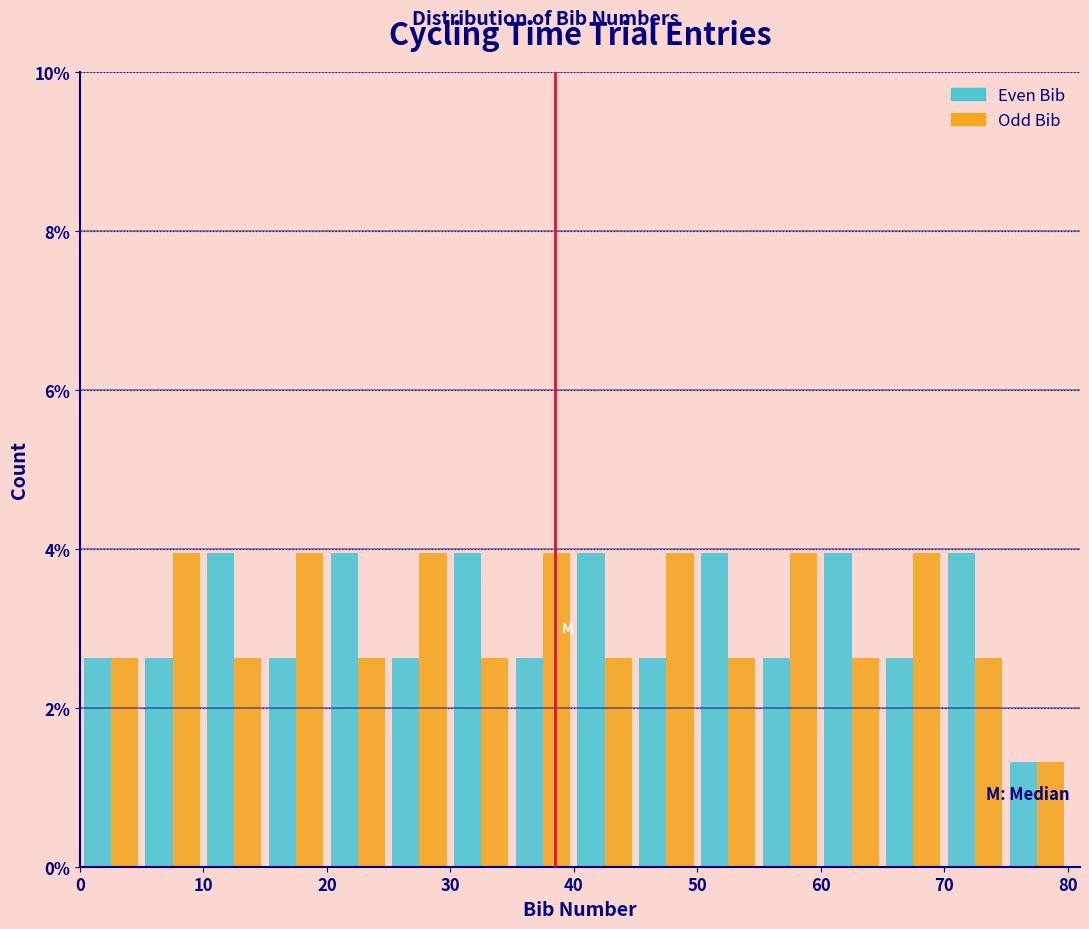

Reading left to right, transcribe this chart: for each range on the x-axis, give the height of each series' bar. The values are not printed on the chart, so give them approximately, as read against the axis.

0 to 5: Even Bib=2.6	Odd Bib=2.6
5 to 10: Even Bib=2.6	Odd Bib=4.0
10 to 15: Even Bib=4.0	Odd Bib=2.6
15 to 20: Even Bib=2.6	Odd Bib=4.0
20 to 25: Even Bib=4.0	Odd Bib=2.6
25 to 30: Even Bib=2.6	Odd Bib=4.0
30 to 35: Even Bib=4.0	Odd Bib=2.6
35 to 40: Even Bib=2.6	Odd Bib=4.0
40 to 45: Even Bib=4.0	Odd Bib=2.6
45 to 50: Even Bib=2.6	Odd Bib=4.0
50 to 55: Even Bib=4.0	Odd Bib=2.6
55 to 60: Even Bib=2.6	Odd Bib=4.0
60 to 65: Even Bib=4.0	Odd Bib=2.6
65 to 70: Even Bib=2.6	Odd Bib=4.0
70 to 75: Even Bib=4.0	Odd Bib=2.6
75 to 80: Even Bib=1.4	Odd Bib=1.4